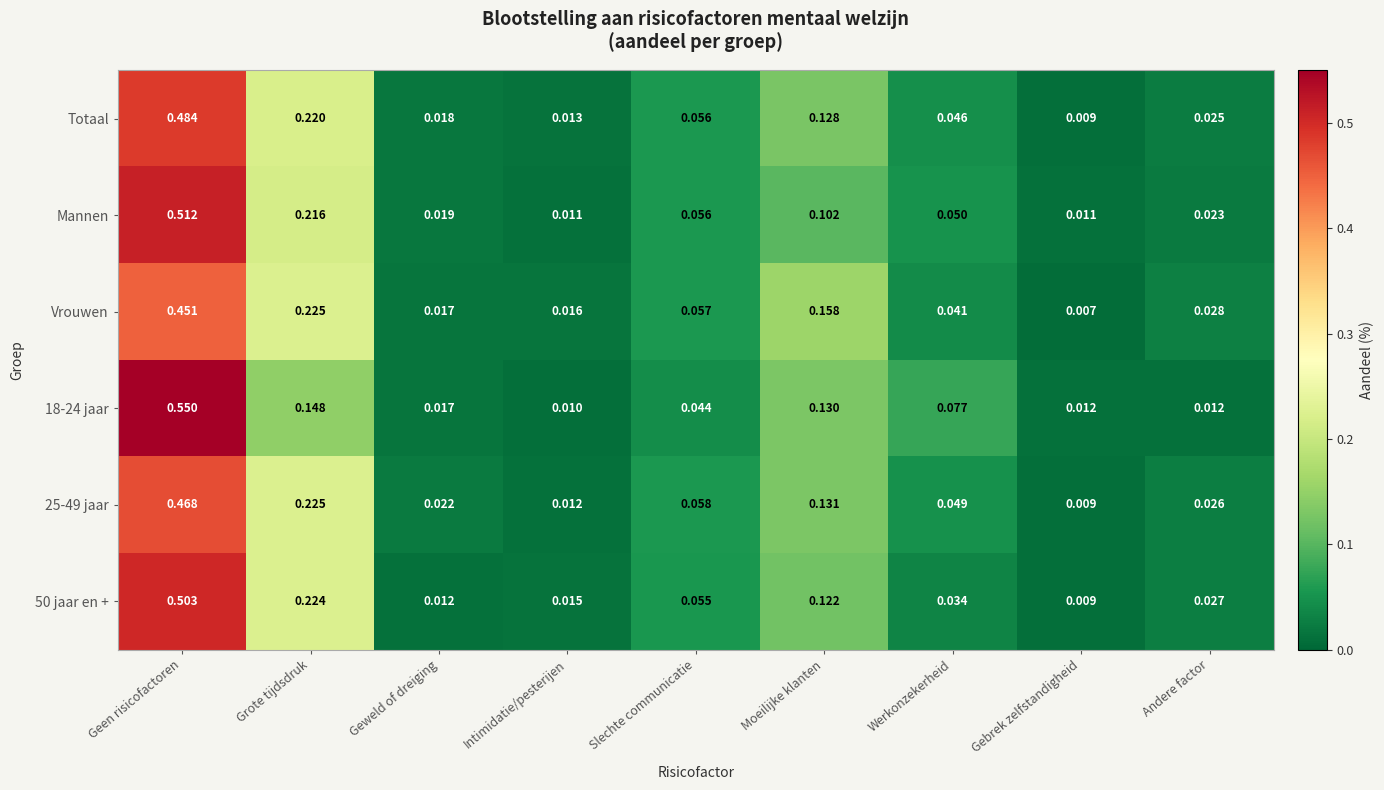

Which series has the largest total across all categories?

50 jaar en +